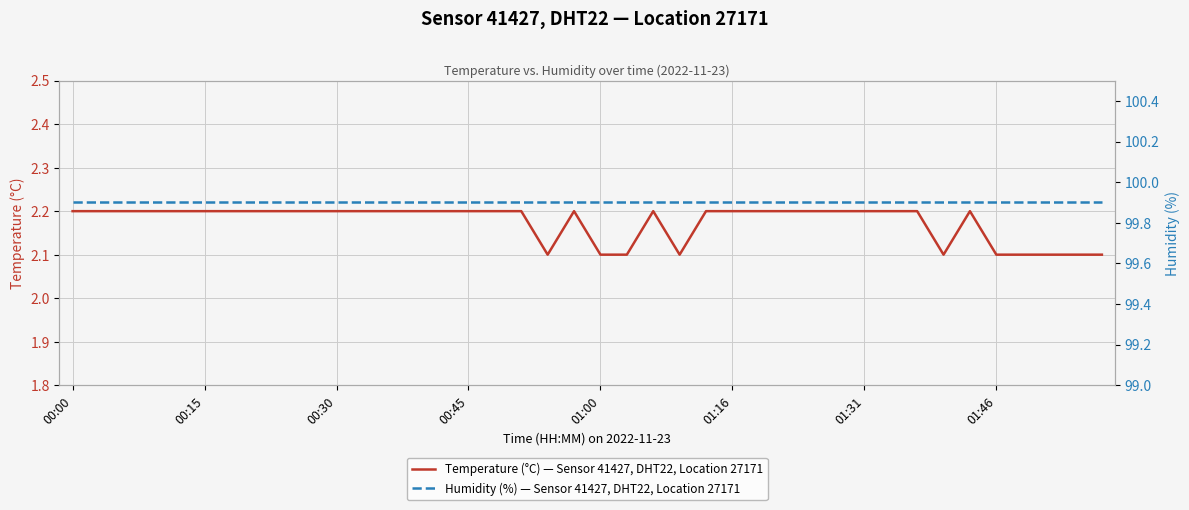

What is the maximum value for Temperature (°C) — Sensor 41427, DHT22, Location 27171?

2.2